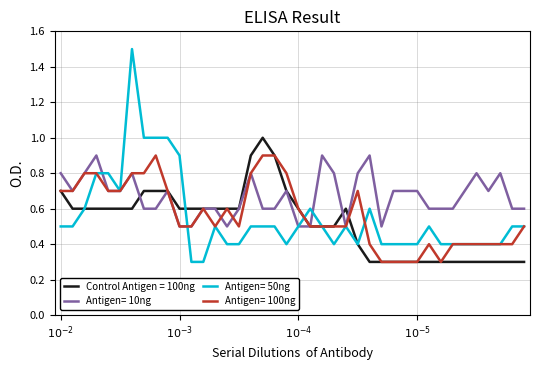

Which series has the largest total across all categories?

Antigen= 10ng